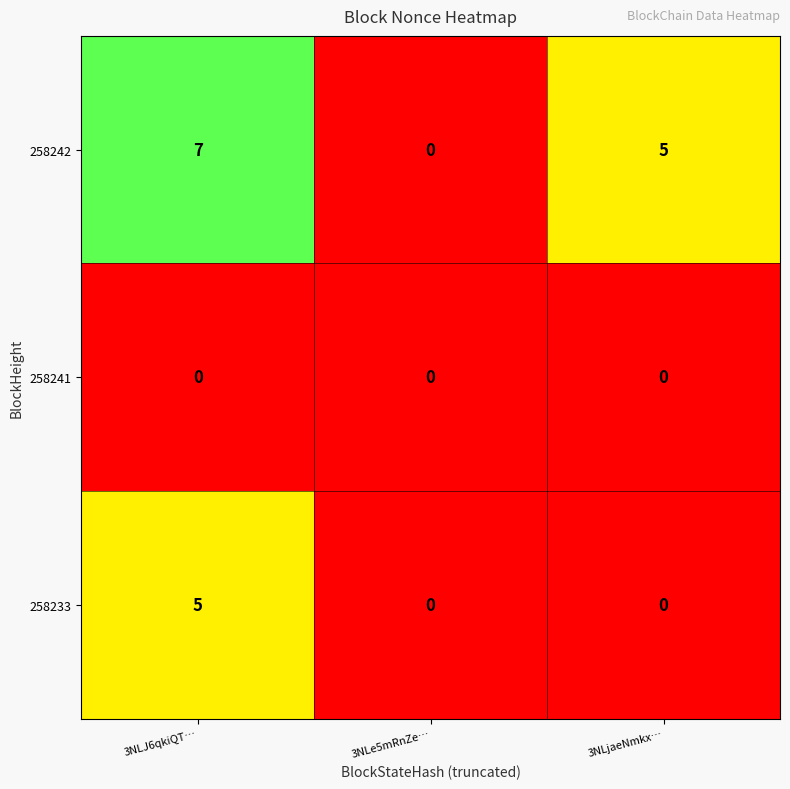

What is the spread (max minus min) of values at 3NLJ6qkiQT…?

7